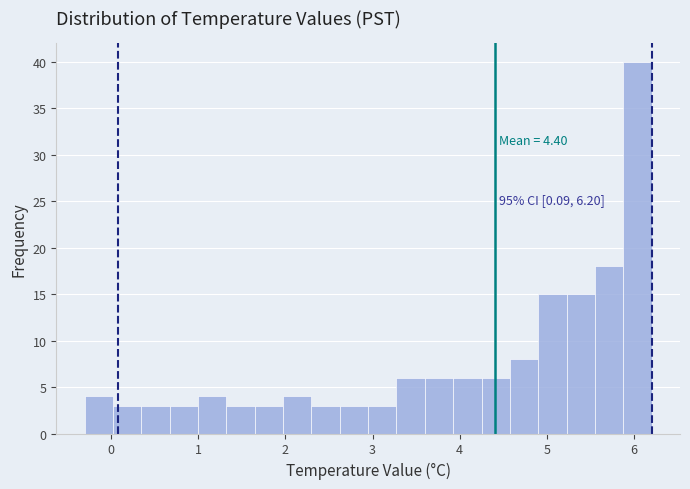

Around what value on the x-axis is the tallest bar? Give the approximate position of its centre, as read against the axis.

6.0